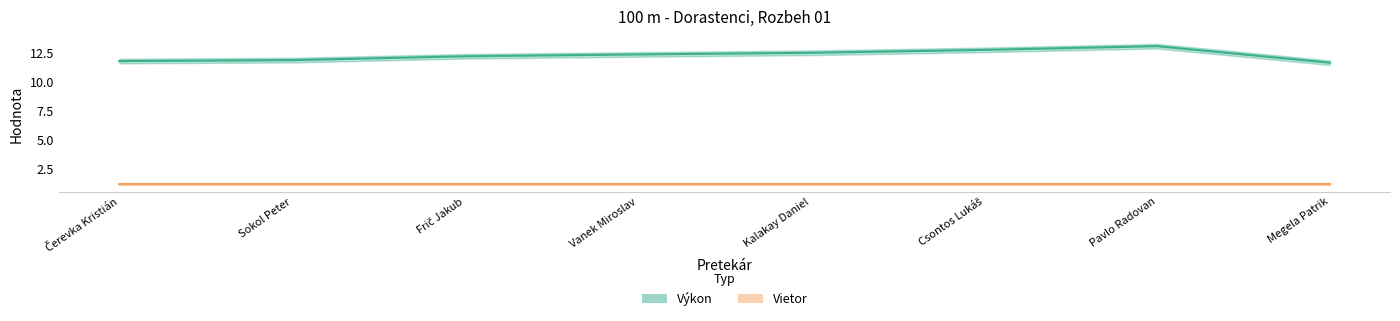

The Výkon series shows 12.7 at Csontos Lukáš. True or false?

True